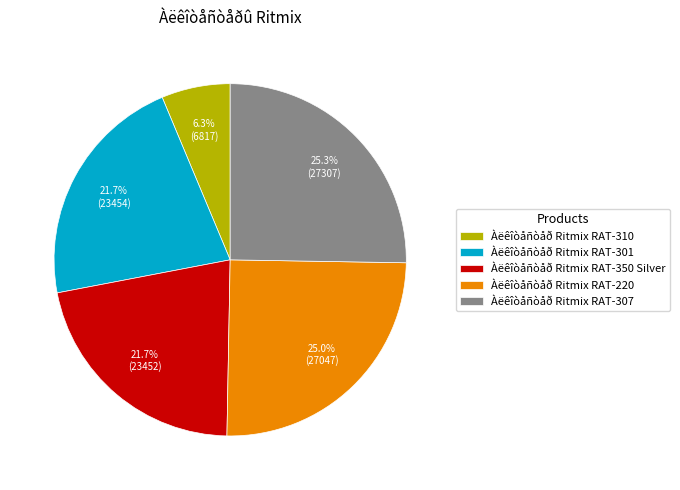

What percentage is the Àëêîòåñòåð Ritmix RAT-307 slice, to the nearest percent?

25%